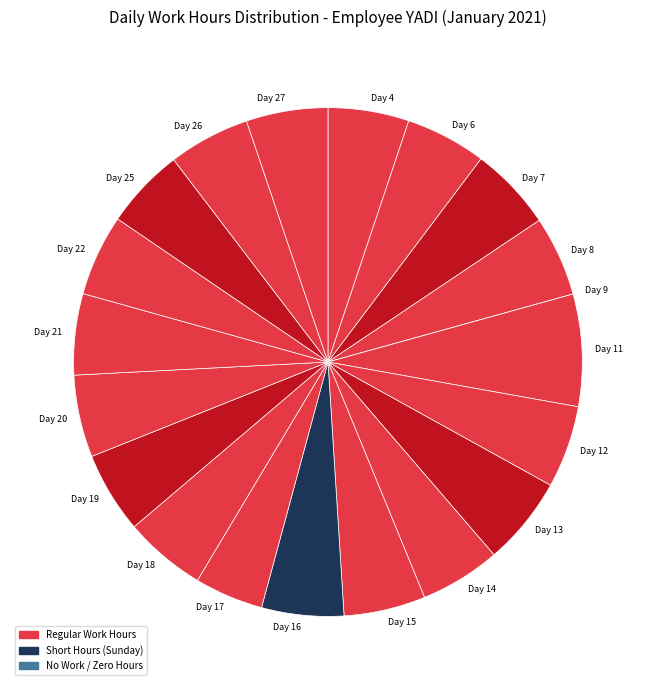

Which category has the biggest portion of the pie?

Day 11